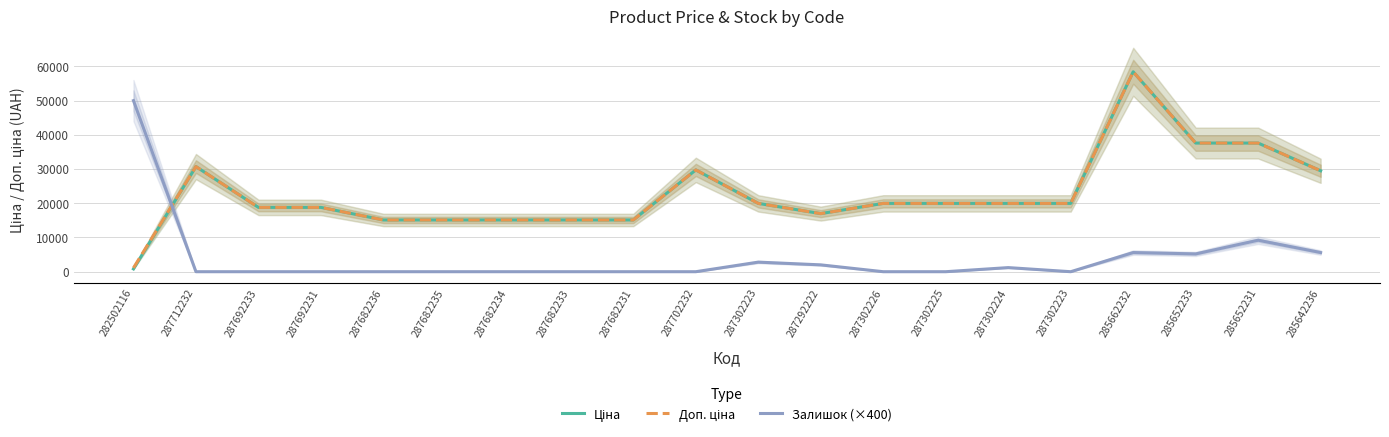

Is the value of Залишок (×400) at 287302226 greater than the value of Доп. ціна at 282502116?

No